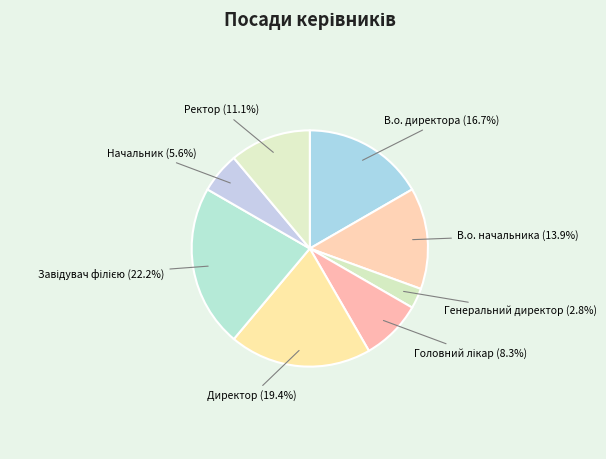

Do Директор and Начальник together represent more than half of the pie?

No